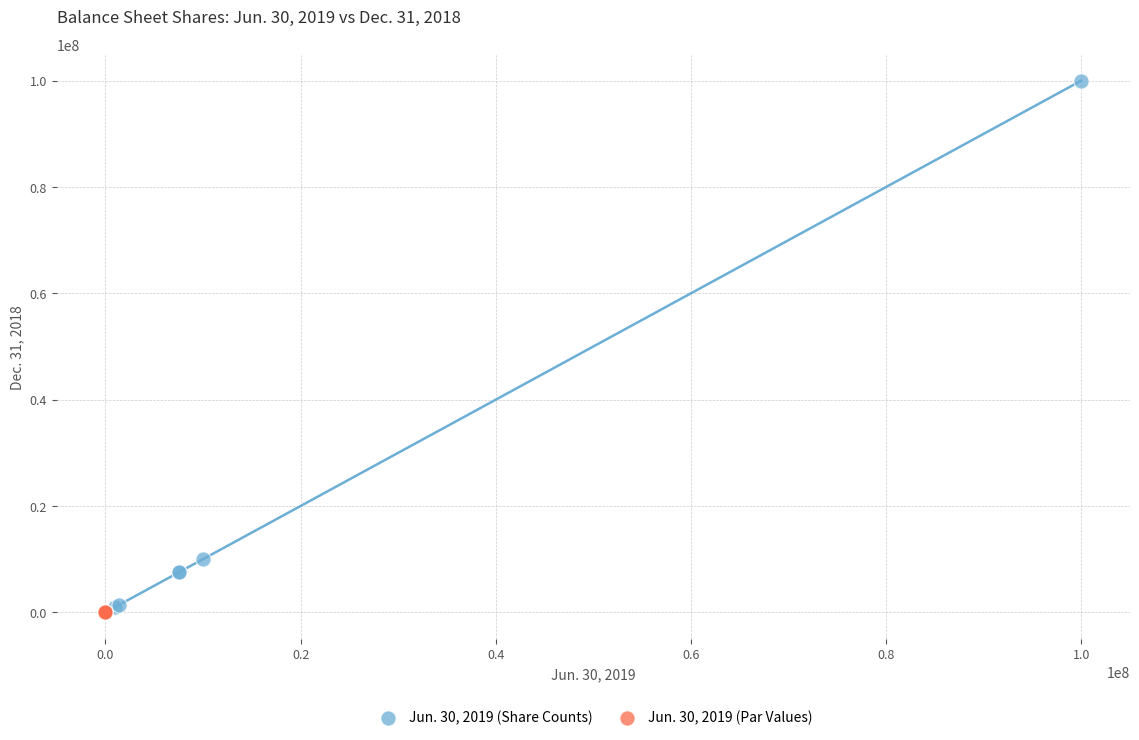

Which series contains the highest Y value?

Jun. 30, 2019 (Share Counts)